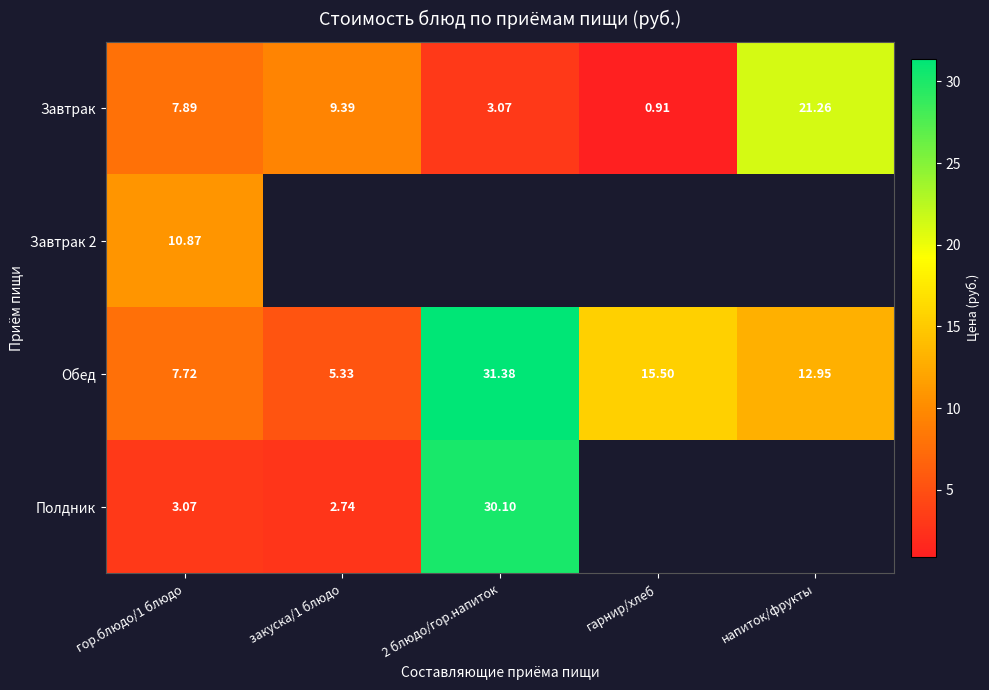

What is the spread (max minus min) of values at 2 блюдо/гор.напиток?

28.3